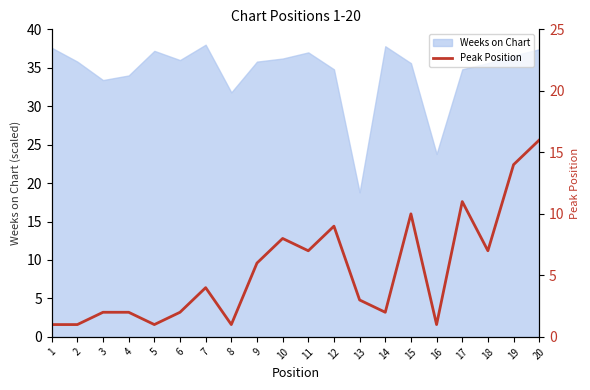

What is the difference between the maximum and minimum values?

15